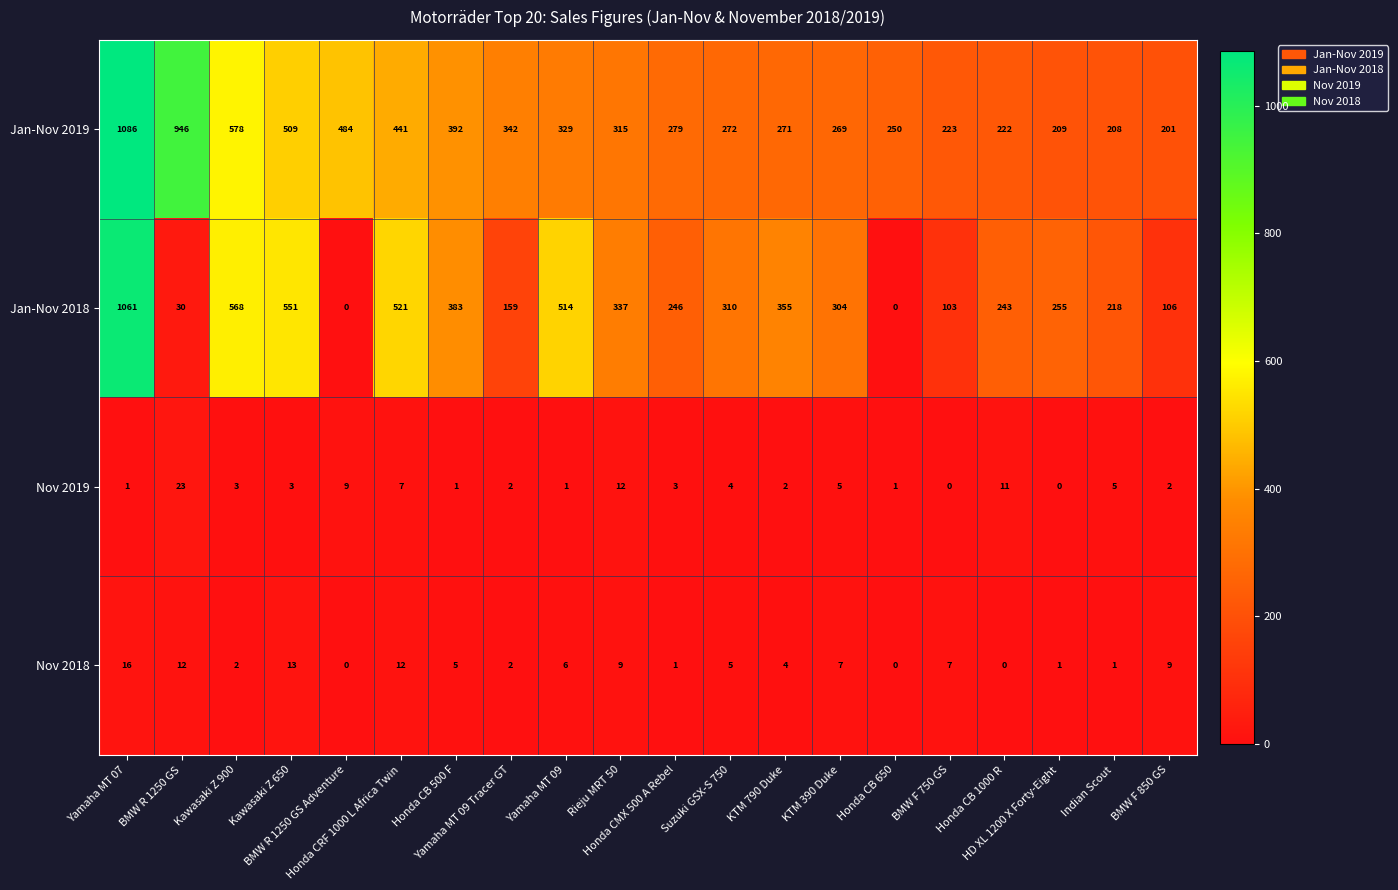

Which series has the largest total across all categories?

Jan-Nov 2019